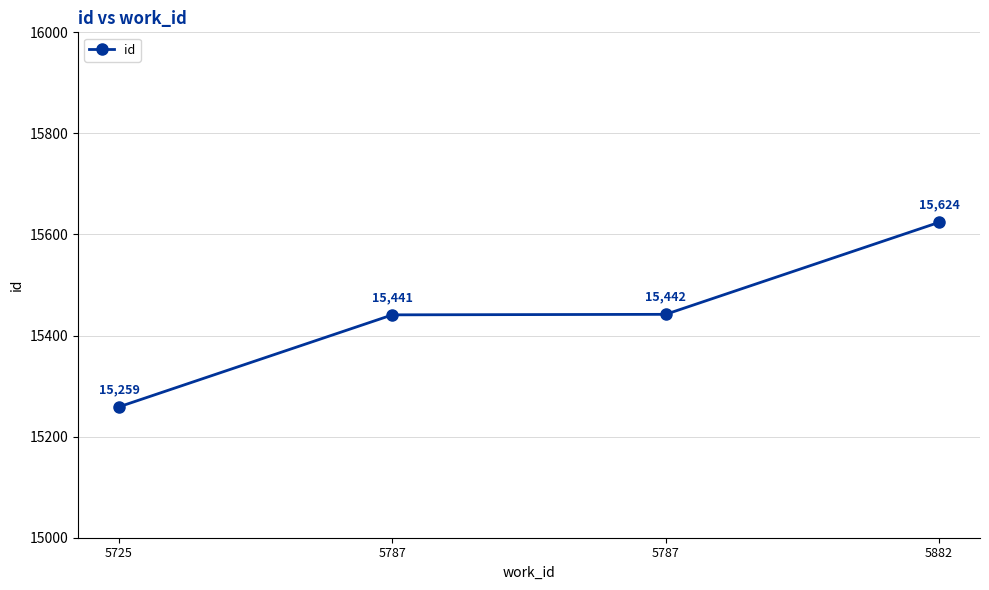

What is the value of the 1st point from the left?

15259